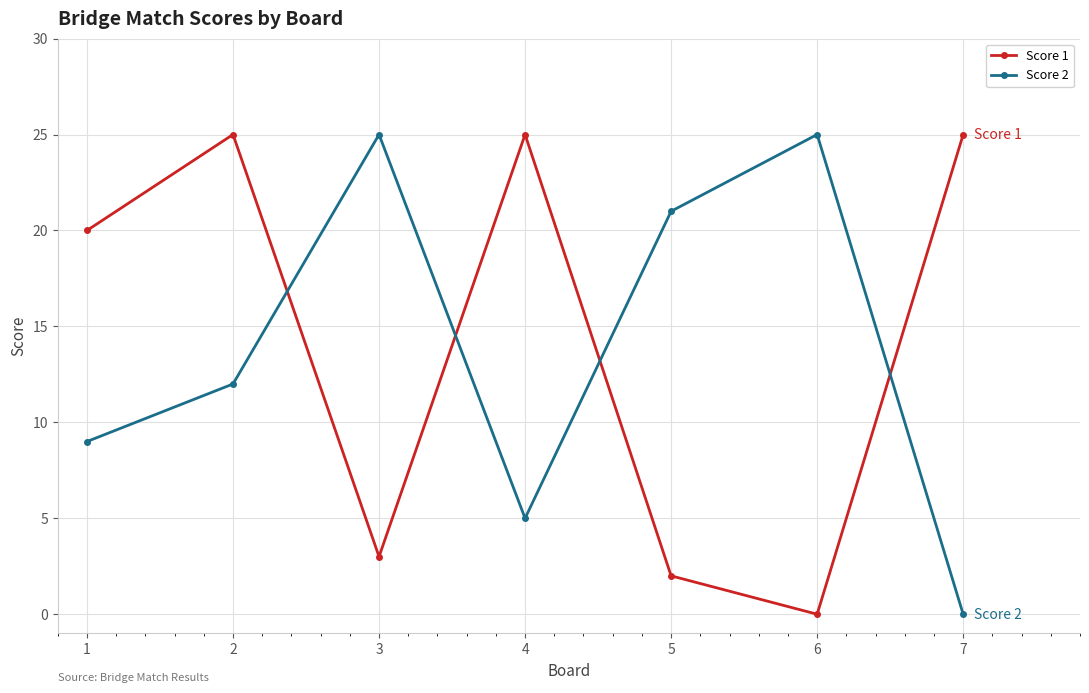

Reading left to right, transcribe all the data shown in this chart.

Score 1: 1=20	2=25	3=3	4=25	5=2	6=0	7=25
Score 2: 1=9	2=12	3=25	4=5	5=21	6=25	7=0